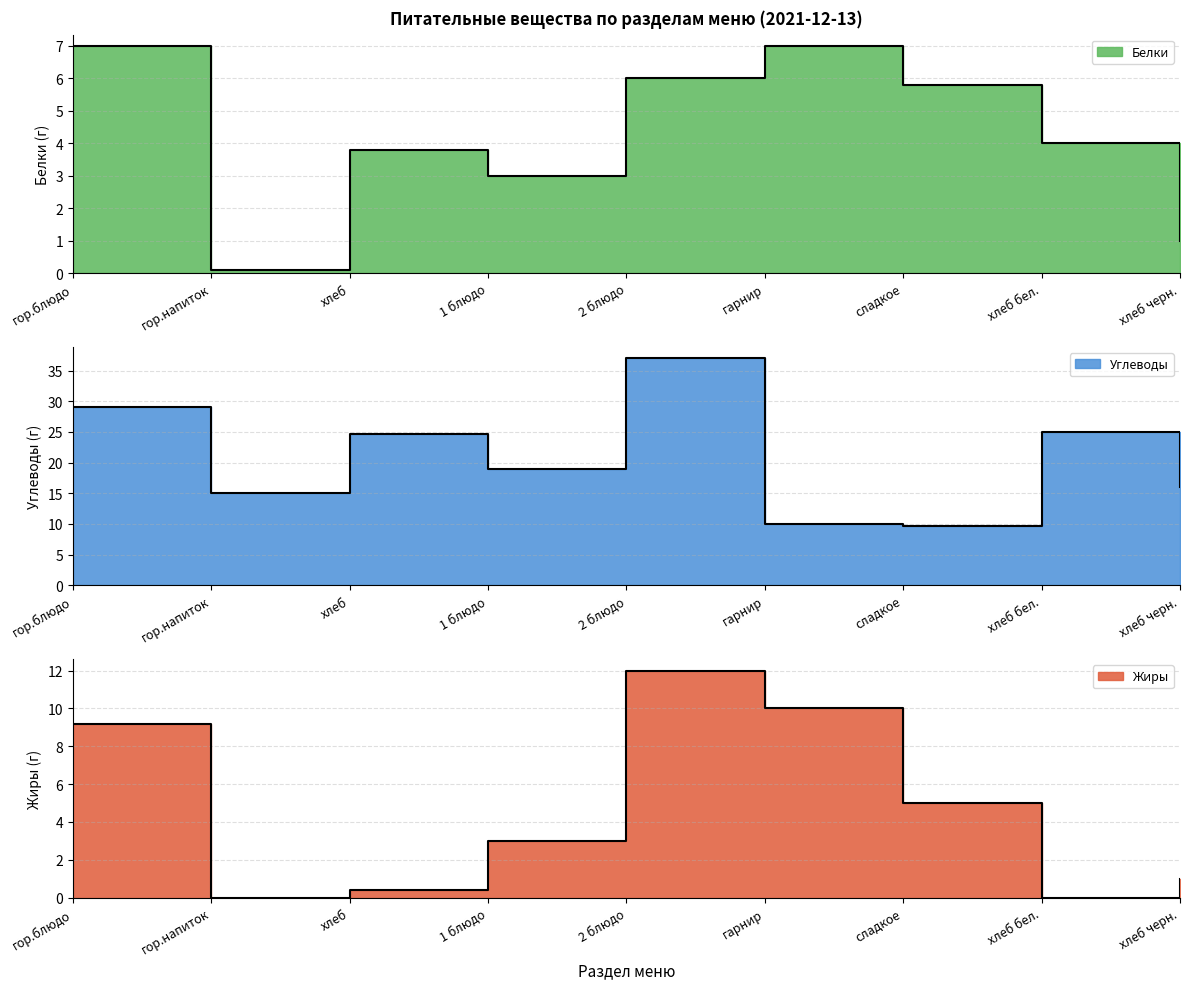

What is the label of the 2nd point from the right?

хлеб бел.